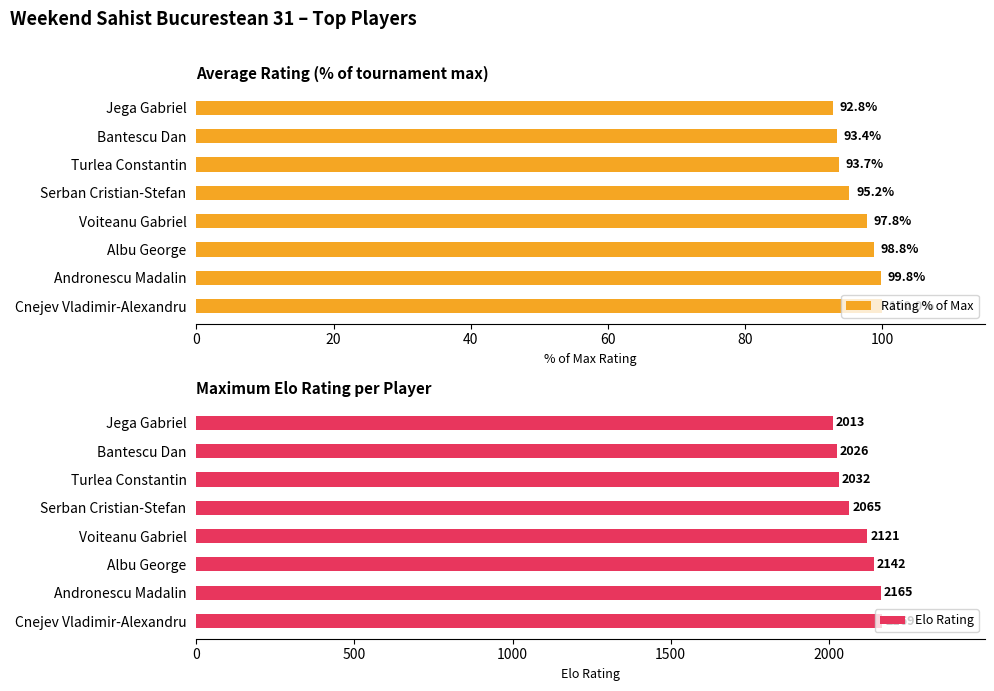

What is the difference between the maximum and minimum values in the Elo Rating series?

156